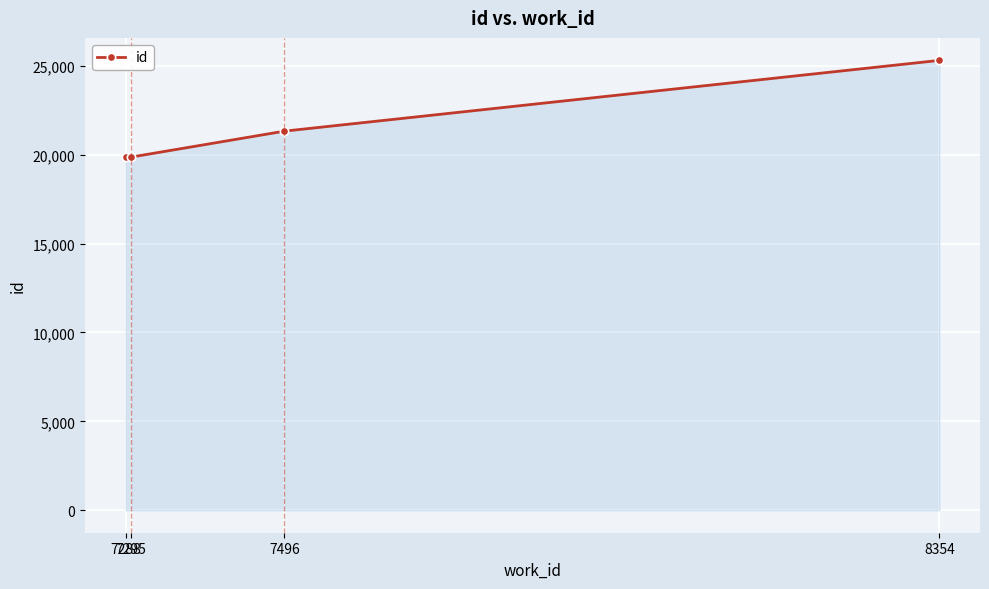

What is the minimum value shown in the chart?

19848